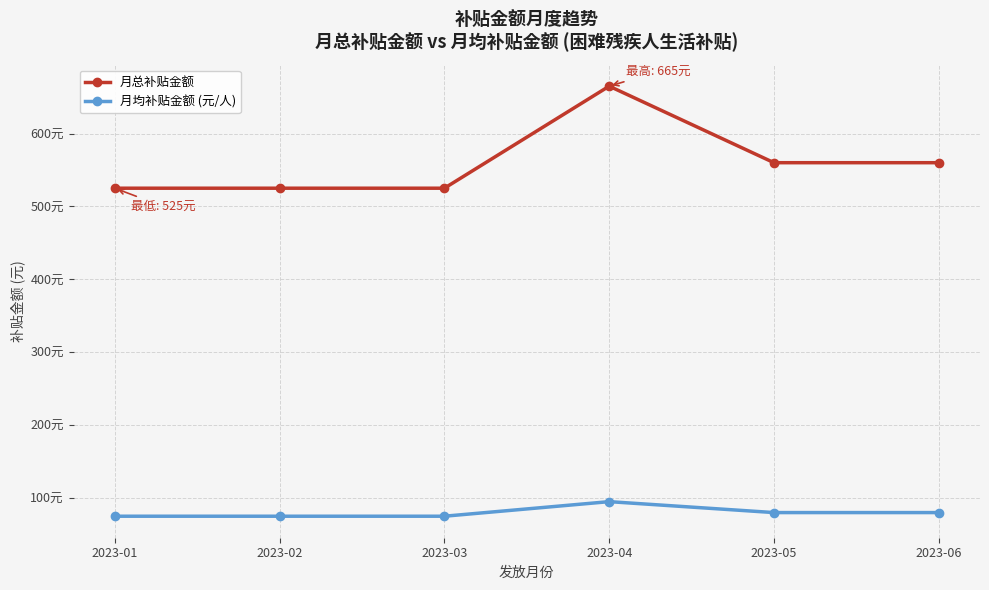

What is the maximum value shown in the chart?

665